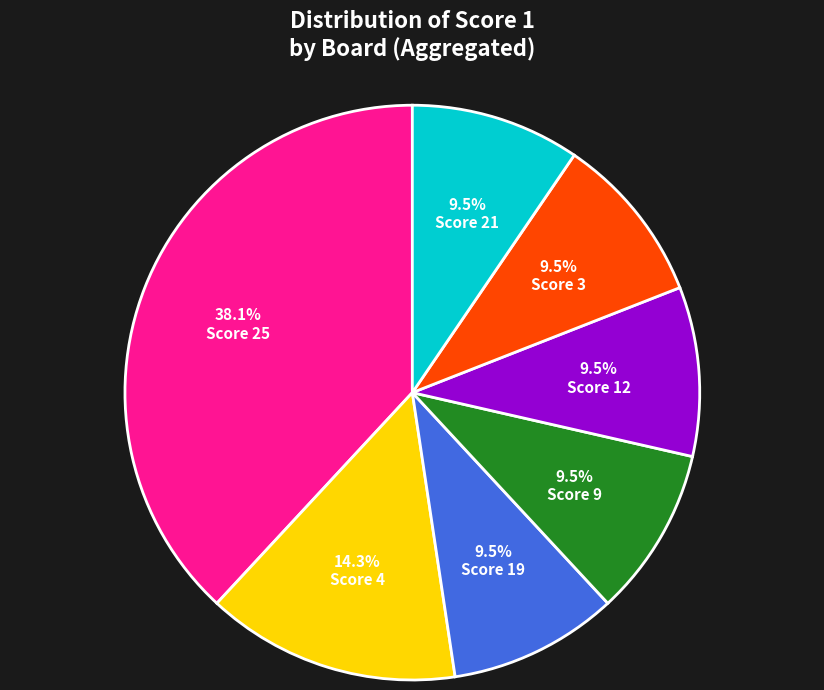

Is there any slice that represents more than half of the pie?

No